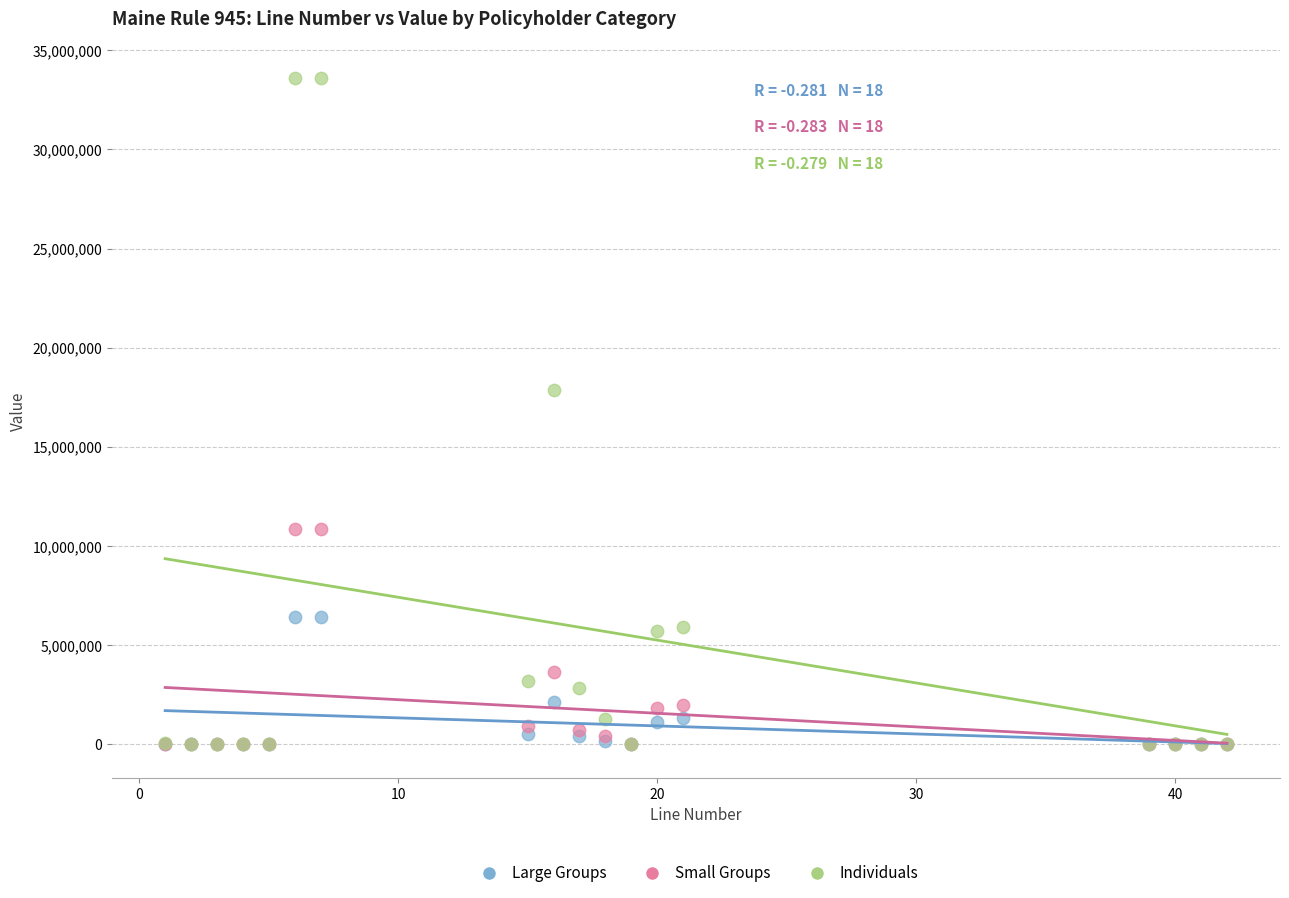

What are all the series names shown in the legend?

Large Groups, Small Groups, Individuals